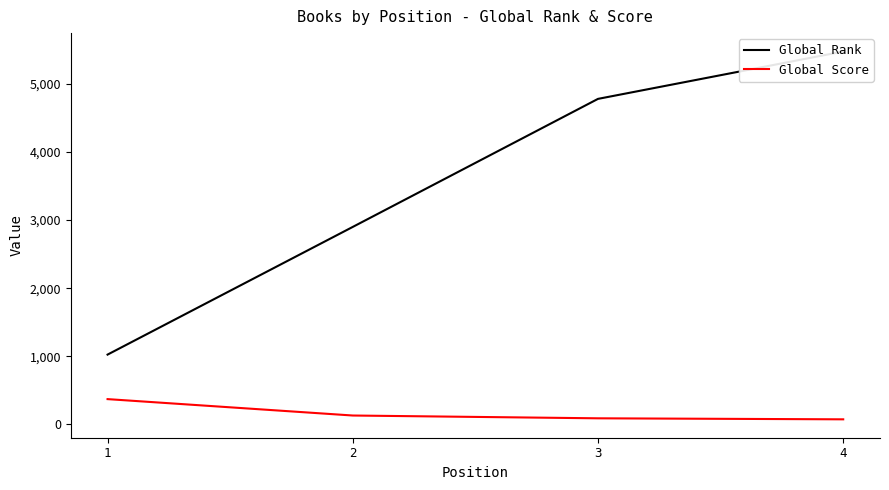

Reading left to right, transcribe all the data shown in this chart.

Global Rank: 1024	2900	4781	5477
Global Score: 370	129	88	73